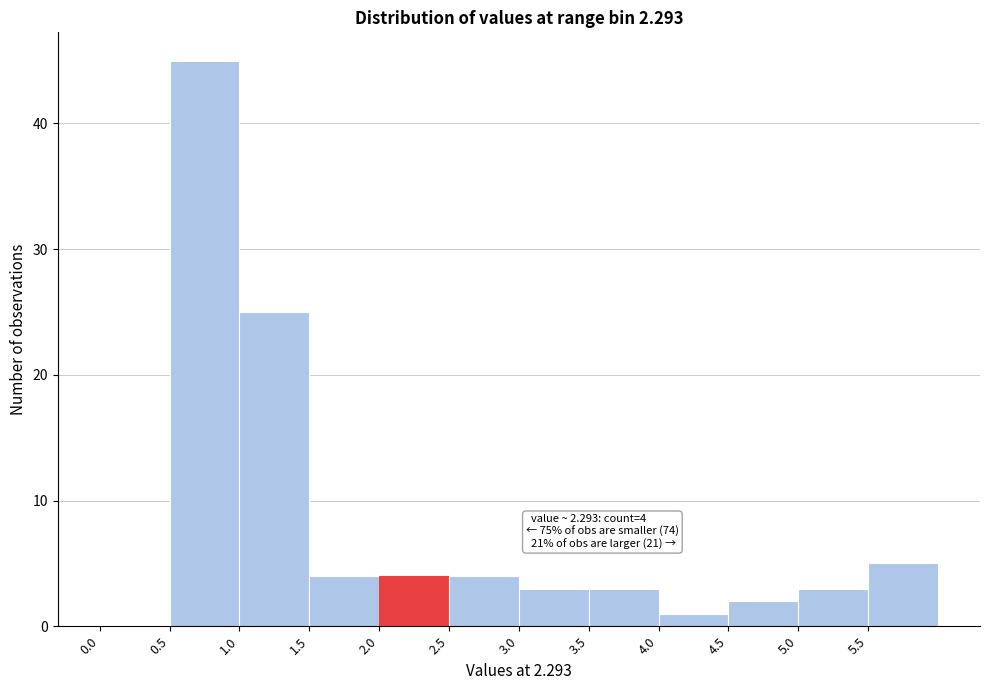

Over which range of the x-axis is the bar tallest?

0.5 to 1.0